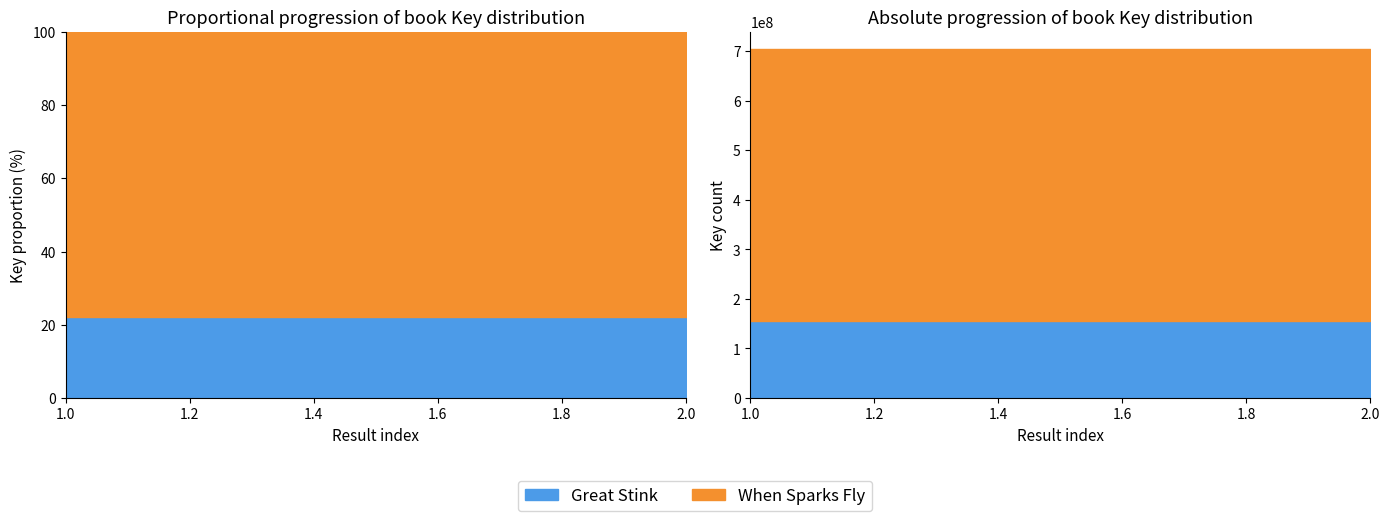

What is the spread (max minus min) of values at 2?

391491500